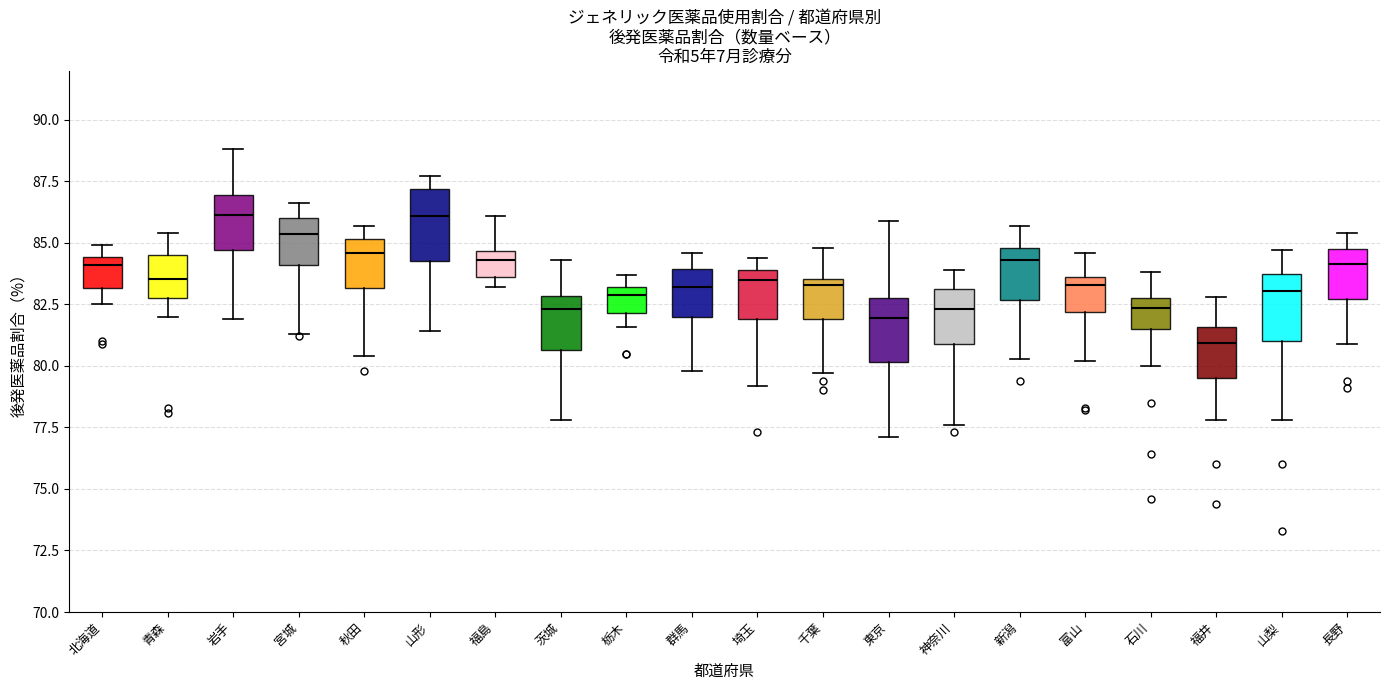

Reading left to right, transcribe this box plot: for each box, give where its median line is, the range the box spans, and where its two whiskers end, as read against the y-axis. The values are not printed on the chart, so give them approximately, as read against the axis.

北海道: median 84.0, box 83.0 to 84.5, whiskers 82.5 to 85.0
青森: median 83.5, box 83.0 to 84.5, whiskers 82.0 to 85.5
岩手: median 86.0, box 84.5 to 87.0, whiskers 82.0 to 89.0
宮城: median 85.5, box 84.0 to 86.0, whiskers 81.5 to 86.5
秋田: median 84.5, box 83.0 to 85.0, whiskers 80.5 to 85.5
山形: median 86.0, box 84.5 to 87.0, whiskers 81.5 to 87.5
福島: median 84.5 (just below the box's upper edge), box 83.5 to 84.5, whiskers 83.0 to 86.0
茨城: median 82.5, box 80.5 to 83.0, whiskers 78.0 to 84.5
栃木: median 83.0 (just below the box's upper edge), box 82.0 to 83.0, whiskers 81.5 to 83.5
群馬: median 83.0, box 82.0 to 84.0, whiskers 80.0 to 84.5
埼玉: median 83.5, box 82.0 to 84.0, whiskers 79.0 to 84.5
千葉: median 83.5 (just below the box's upper edge), box 82.0 to 83.5, whiskers 79.5 to 85.0
東京: median 82.0, box 80.0 to 83.0, whiskers 77.0 to 86.0
神奈川: median 82.5, box 81.0 to 83.0, whiskers 77.5 to 84.0
新潟: median 84.5, box 82.5 to 85.0, whiskers 80.5 to 85.5
富山: median 83.5 (just below the box's upper edge), box 82.0 to 83.5, whiskers 80.0 to 84.5
石川: median 82.5, box 81.5 to 83.0, whiskers 80.0 to 84.0
福井: median 81.0, box 79.5 to 81.5, whiskers 78.0 to 83.0
山梨: median 83.0, box 81.0 to 83.5, whiskers 78.0 to 84.5
長野: median 84.0, box 82.5 to 85.0, whiskers 81.0 to 85.5